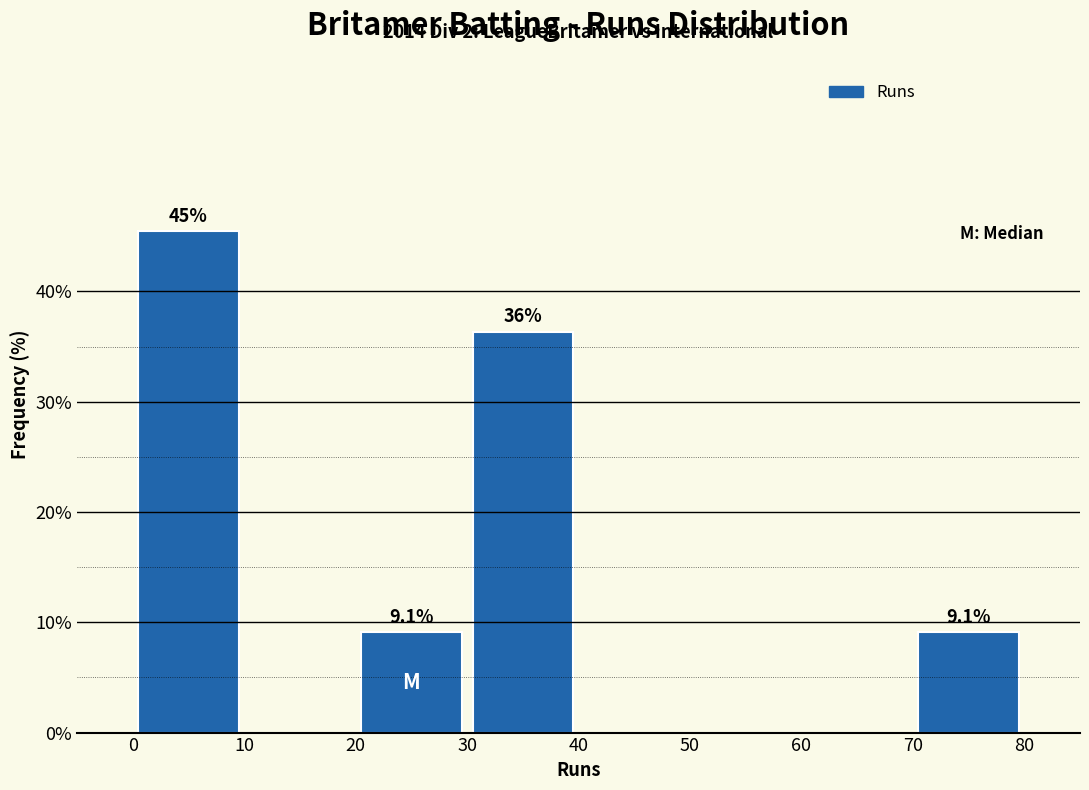

Over which range of the x-axis is the bar tallest?

0 to 10